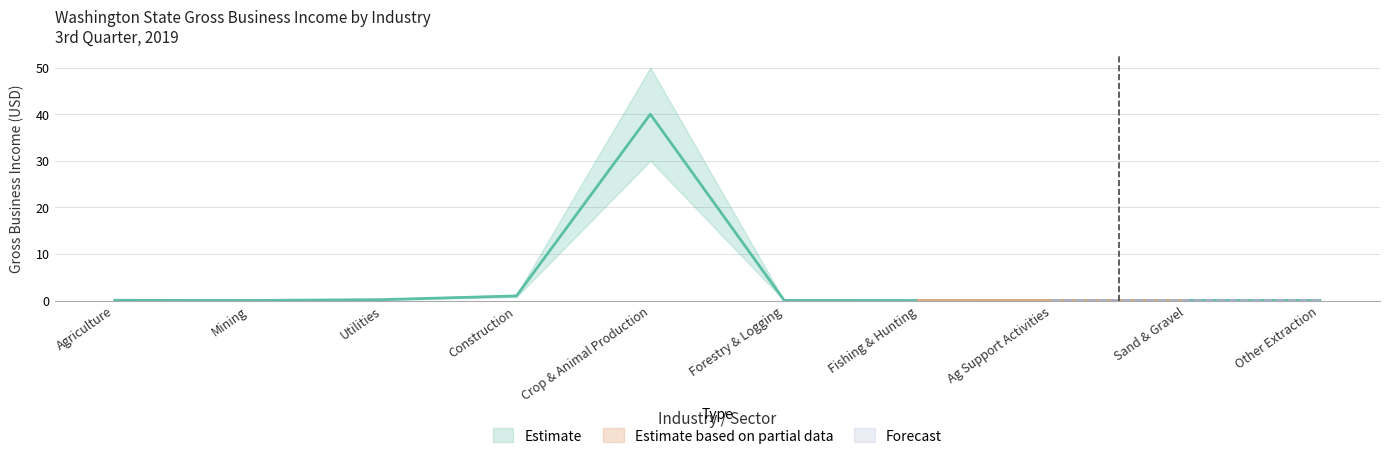

True or false: the data shows 0.0 at Sand & Gravel.

True